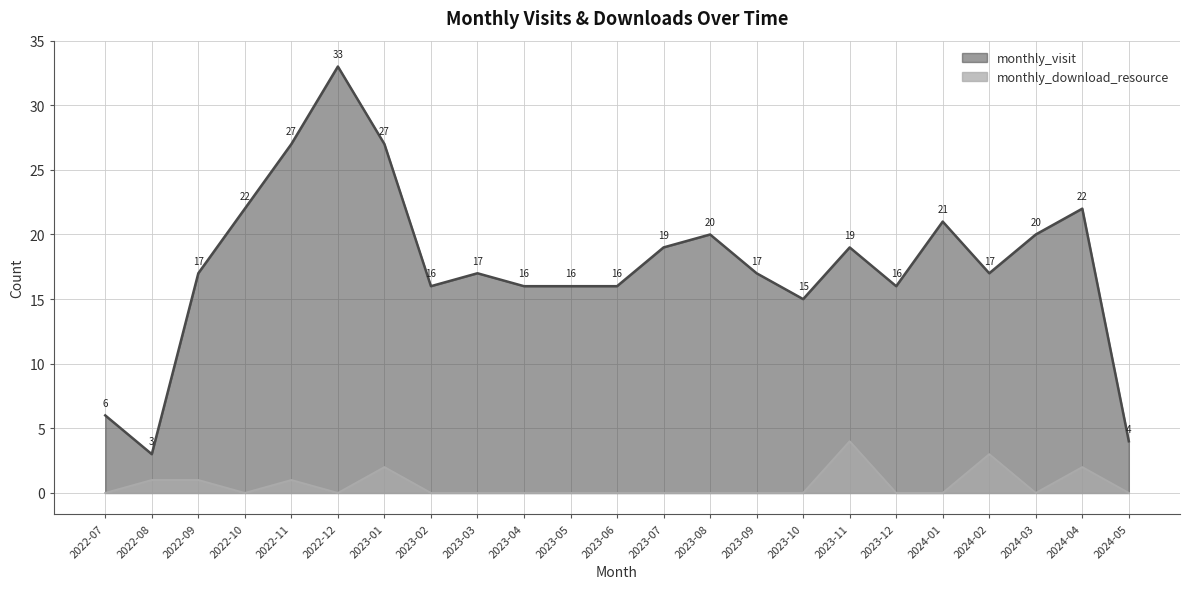

What is the sum of all monthly_visit values?

406